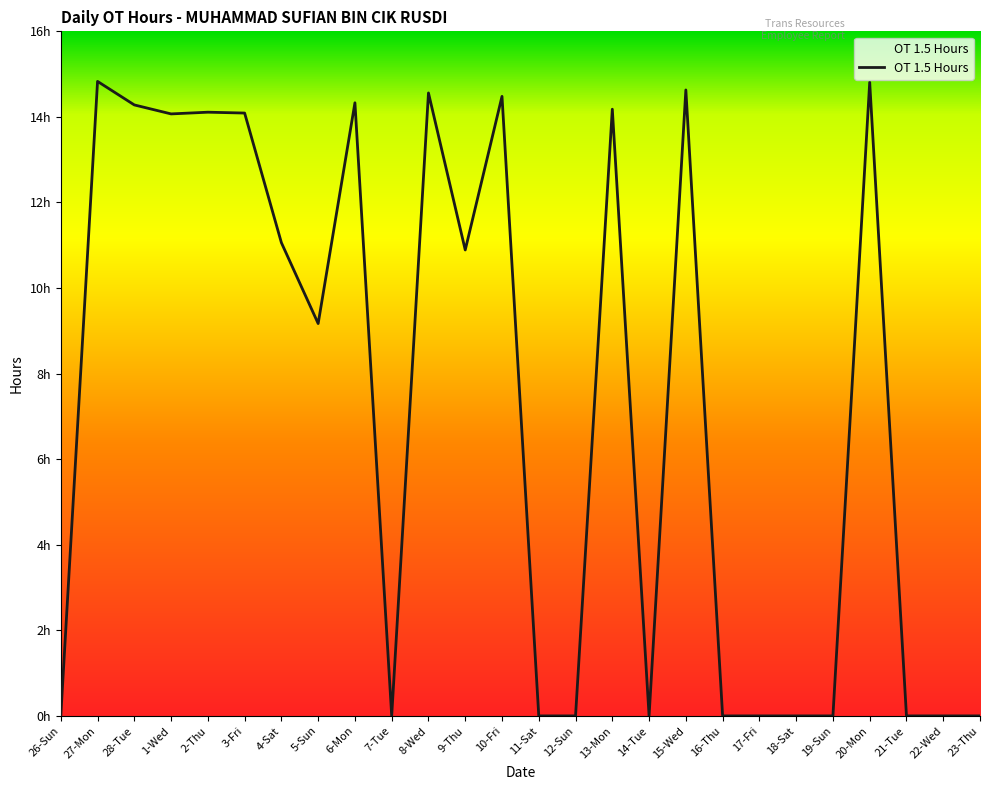

Does the chart display data point markers on the line(s)?

No